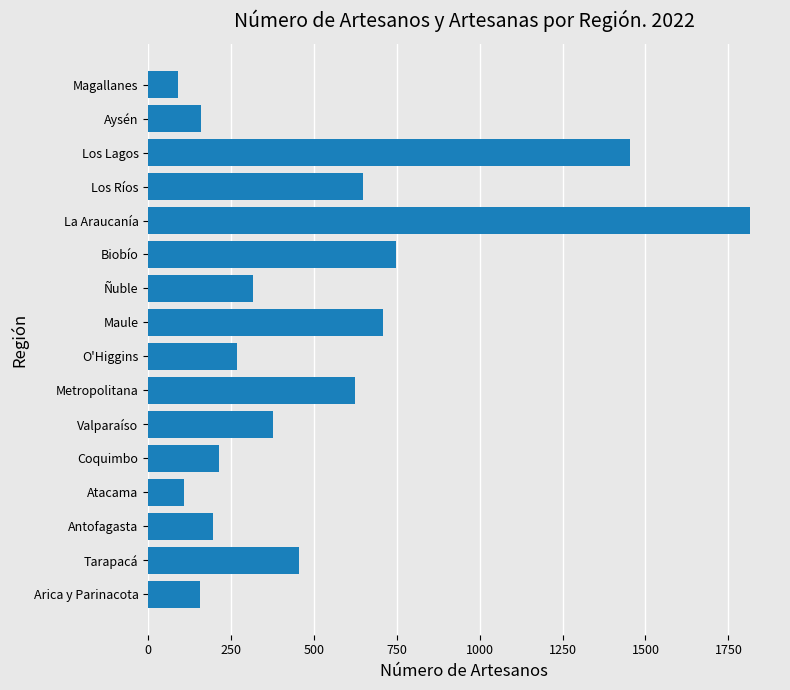

How many data points are less than 375?

8